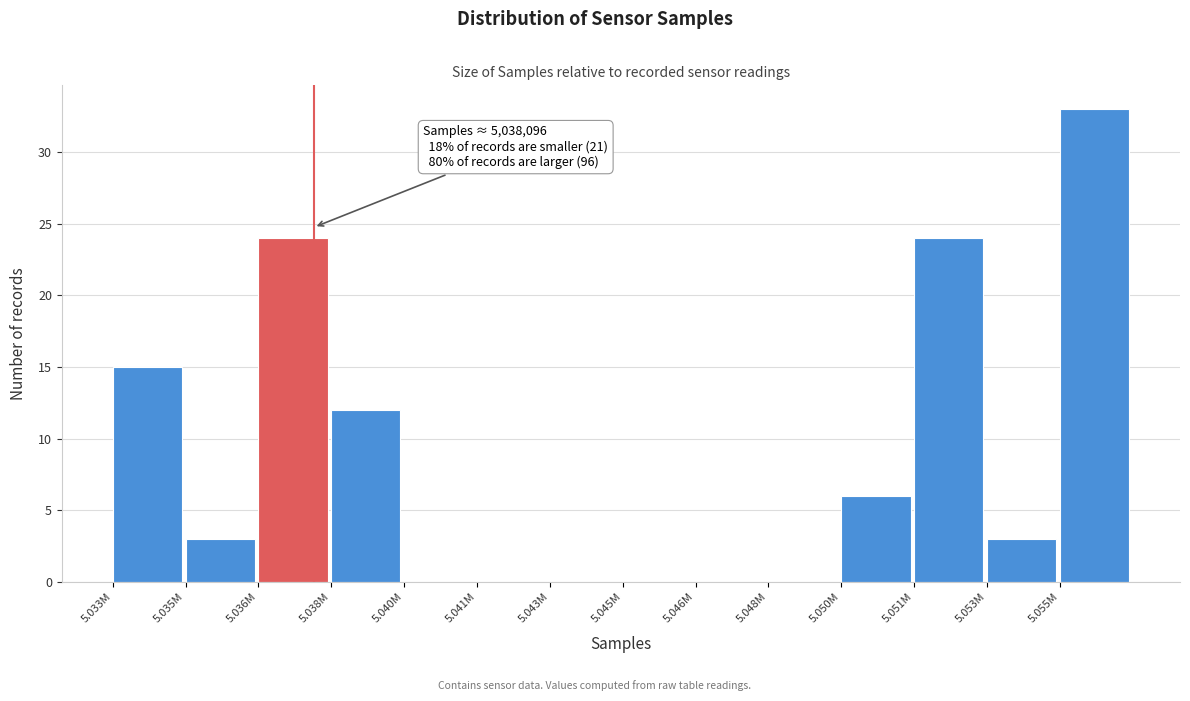

Reading left to right, list all the values displayed in this chart.

5.033M=15	5.035M=3	5.036M=24	5.038M=12	5.040M=0	5.041M=0	5.043M=0	5.045M=0	5.046M=0	5.048M=0	5.050M=6	5.051M=24	5.053M=3	5.055M=33